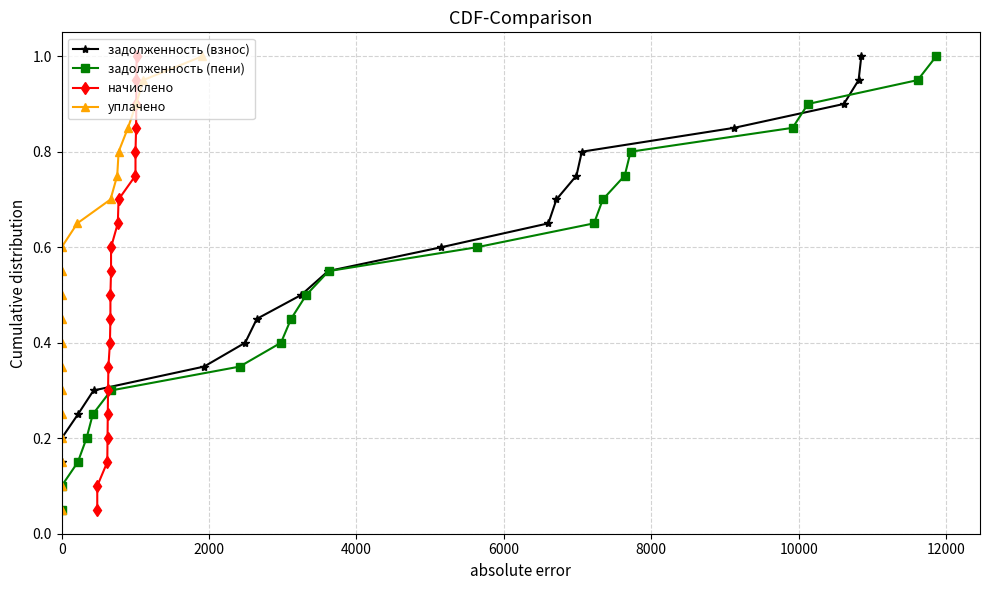

What is the difference between the уплачено values at 11 and 9?

0.1